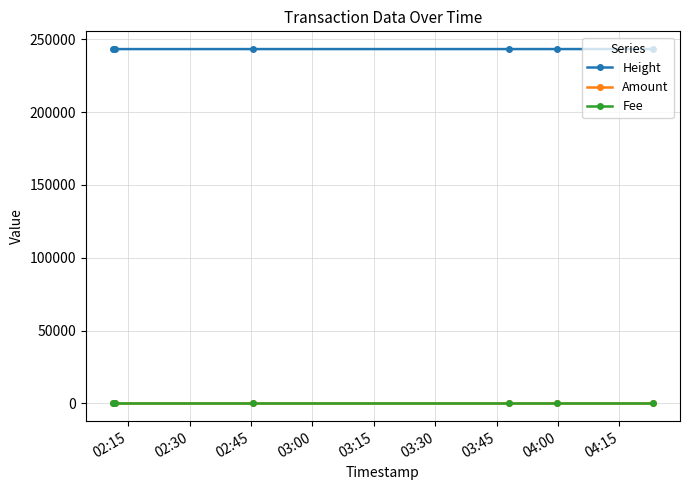

True or false: Fee and Height cross at least once.

False